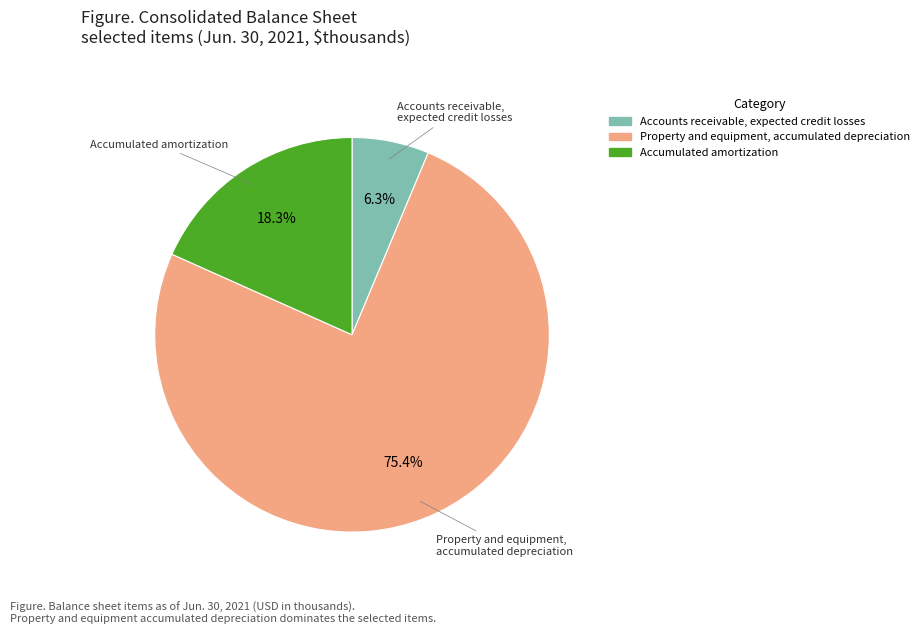

What portion of the pie excludes Property and equipment, accumulated depreciation?

24.6%